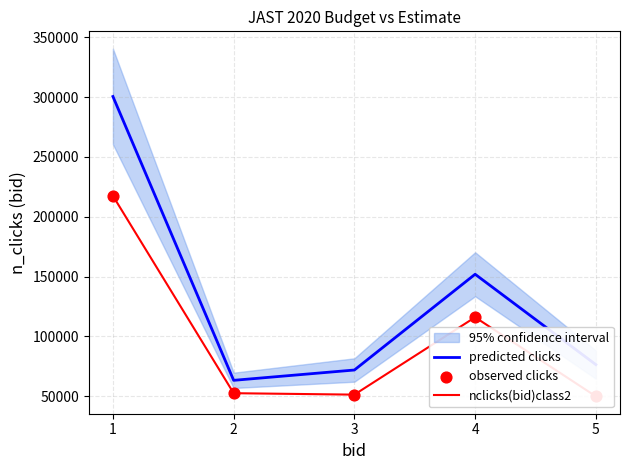

Which series has the widest spread of Y values?

predicted clicks